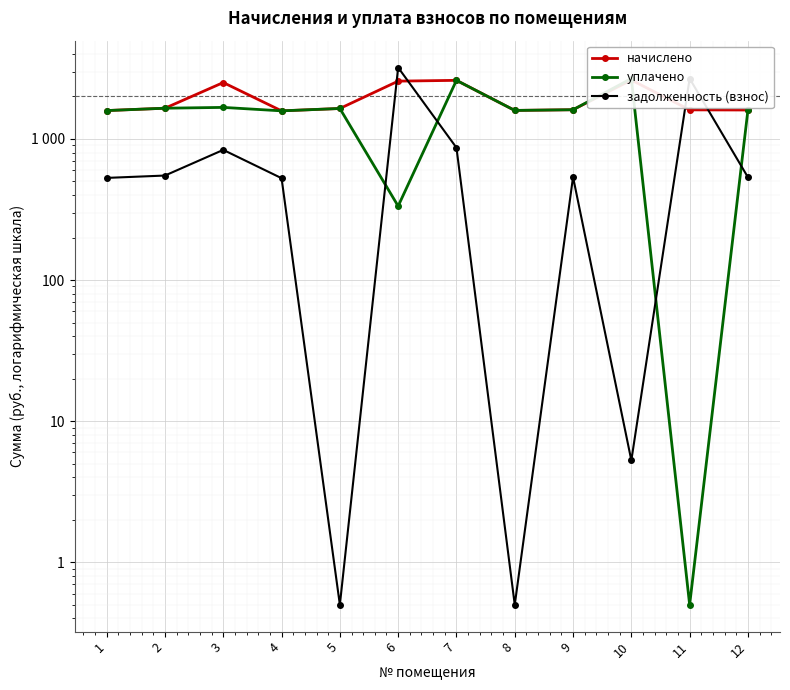

Between 7 and 9, which series saw the biggest shift?

начислено